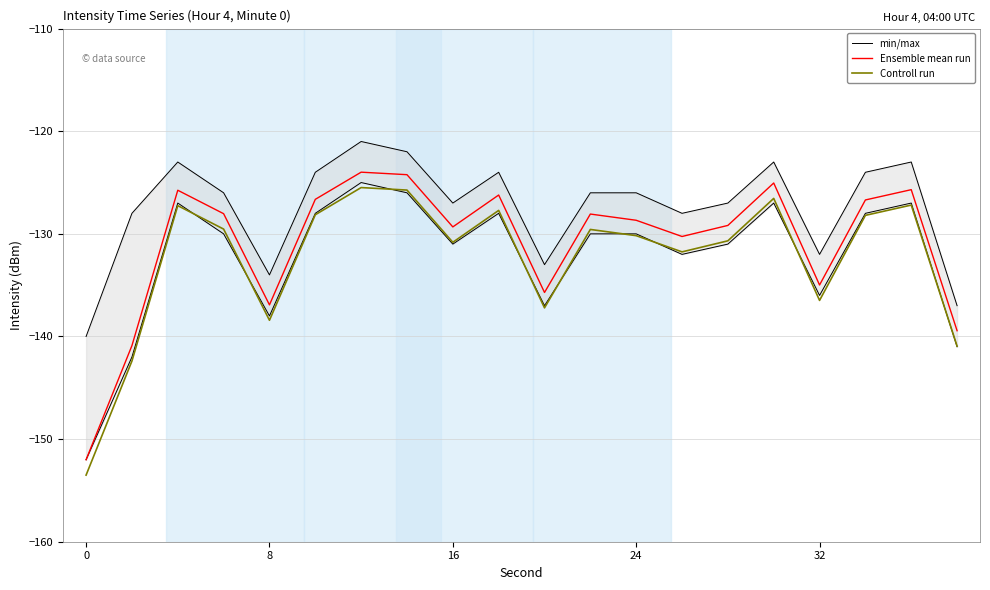

What is the difference between the Ensemble mean run values at 16 and 32?

5.7